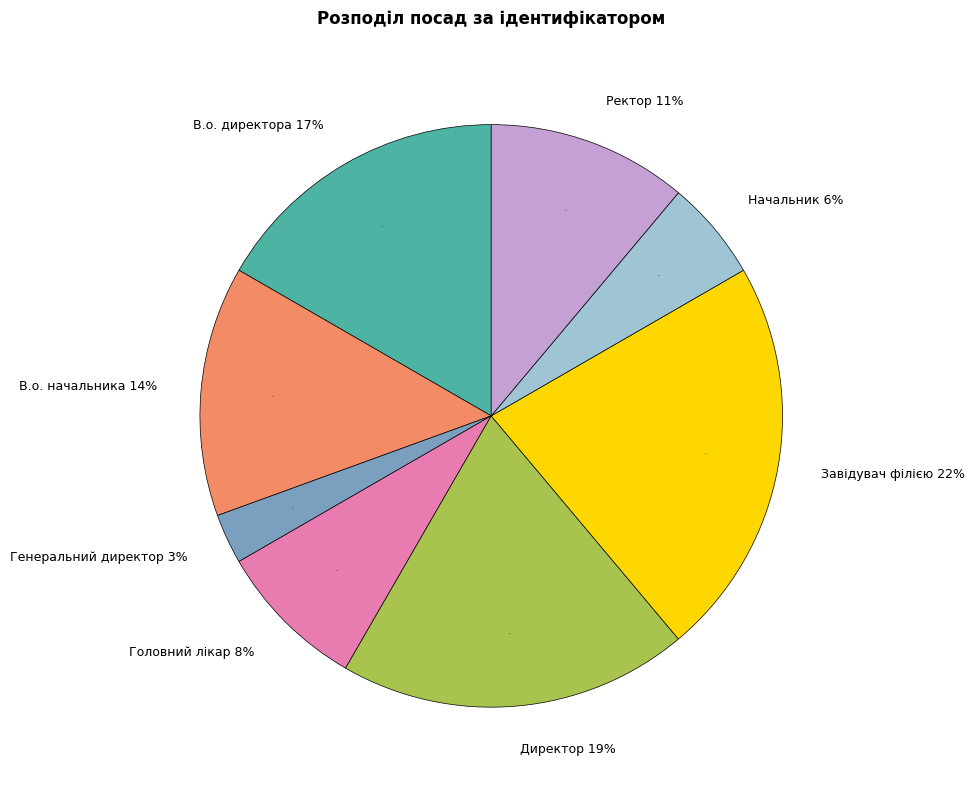

What percentage is the Директор slice, to the nearest percent?

19%